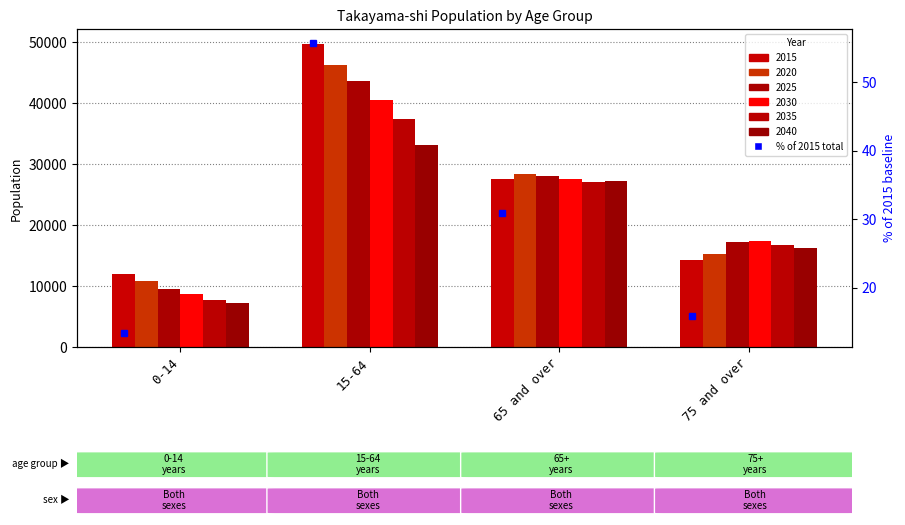

Between 65 and over and 15-64, which is larger?

15-64